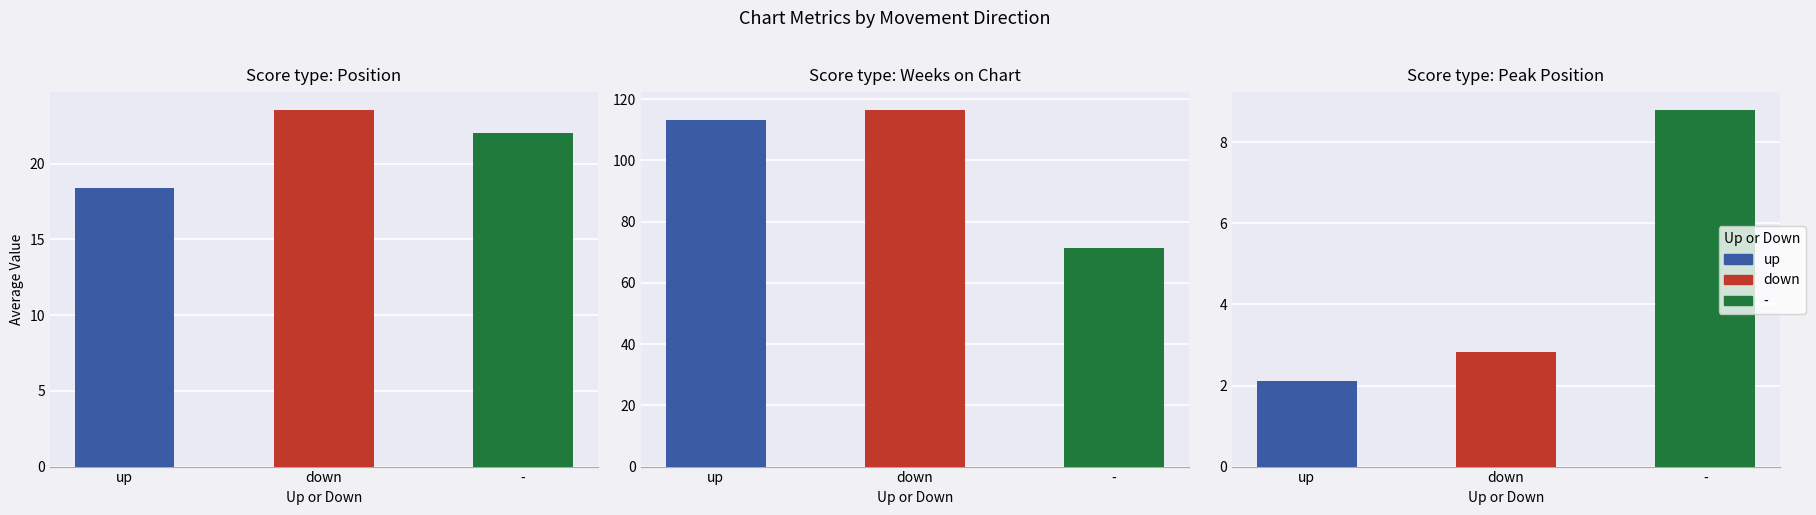

List the labels in order of down value, largest first.

1, 0, 2